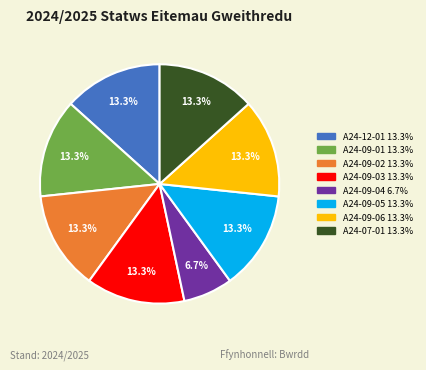

Is there a majority slice in this chart?

No